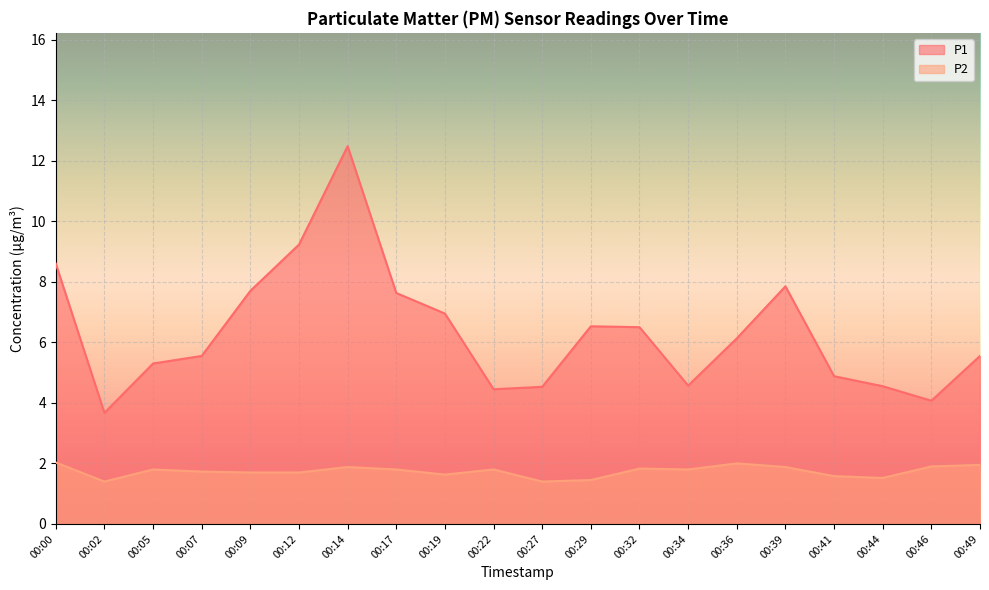

At which category does P2 reach its first local peak?

00:05